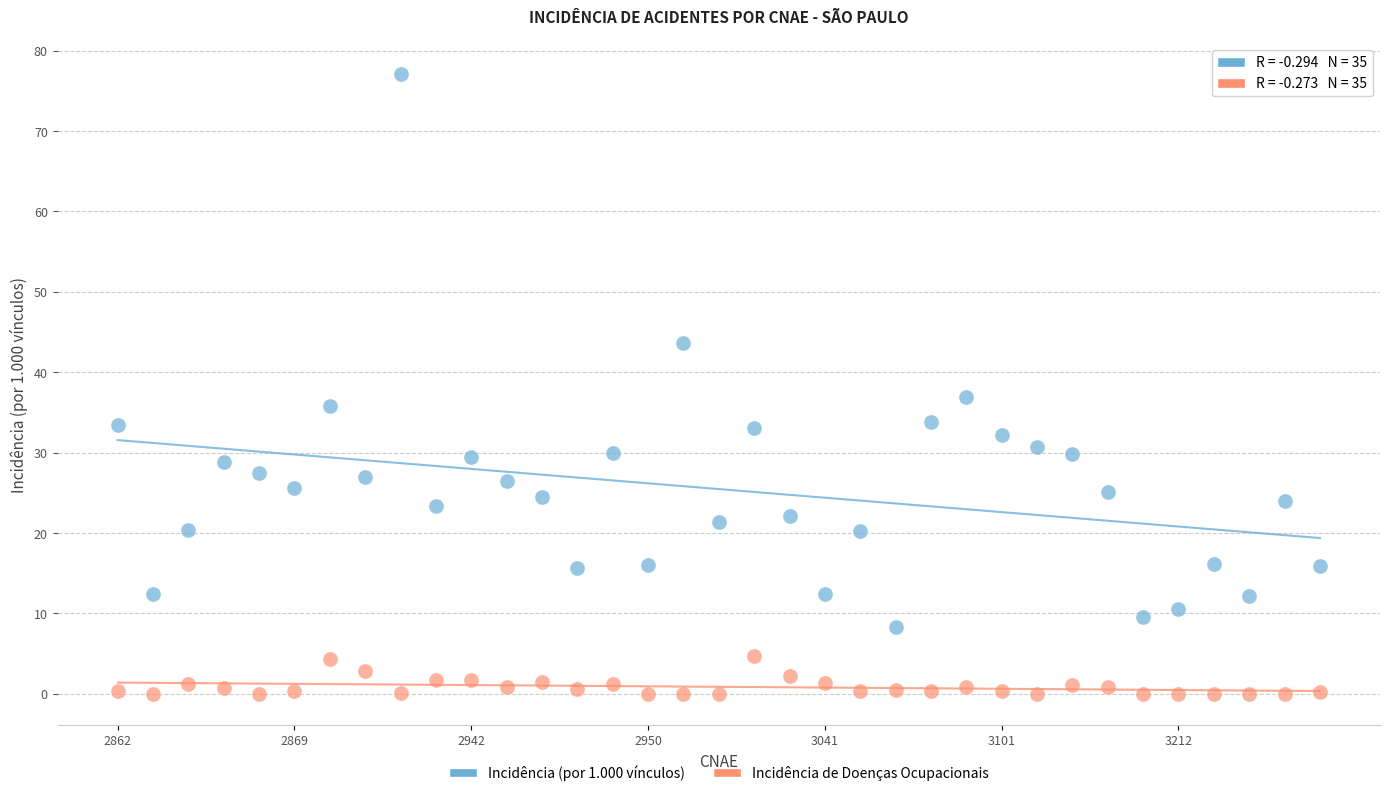

What are all the series names shown in the legend?

Incidência (por 1.000 vínculos), Incidência de Doenças Ocupacionais